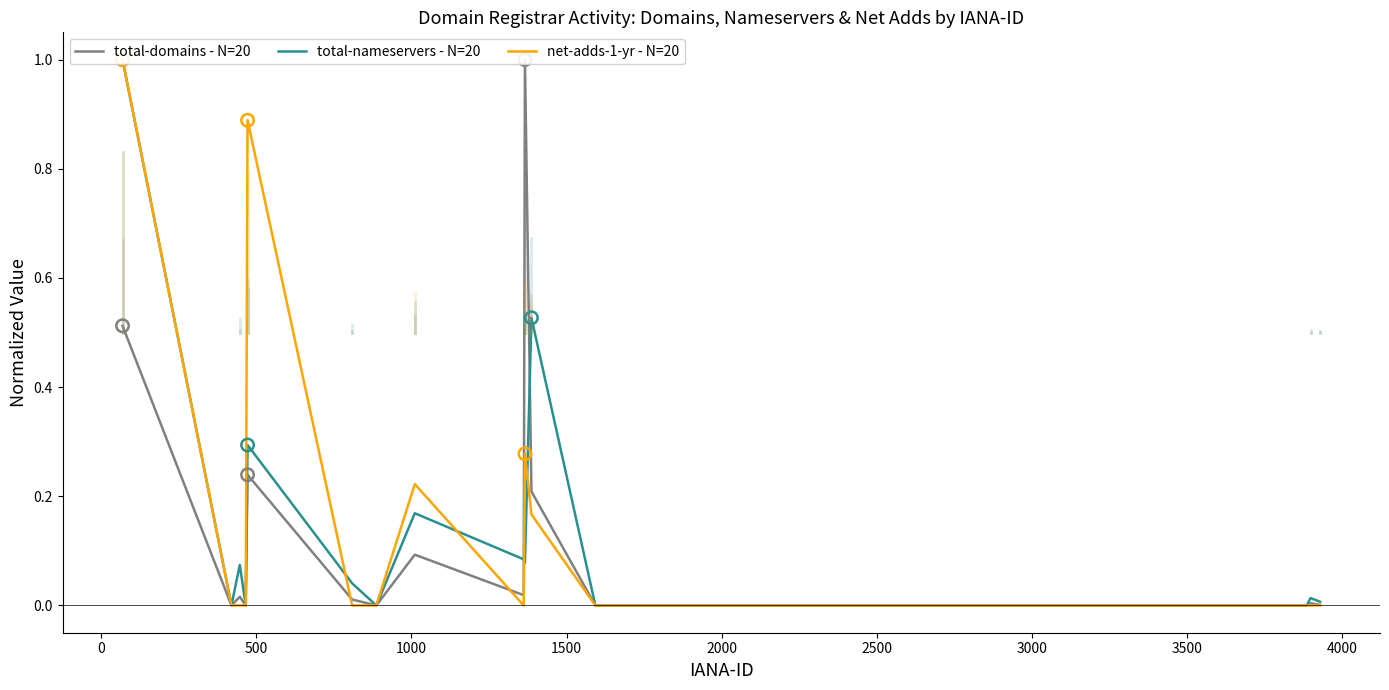

Which series reaches the minimum Y coordinate?

total-domains - N=20